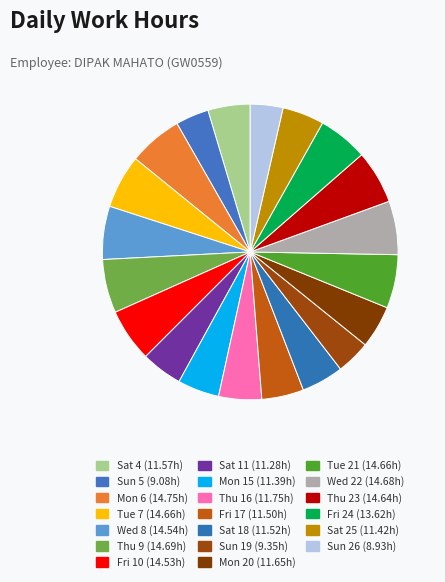

Is it true that Sat 11 is 5% of the pie?

True